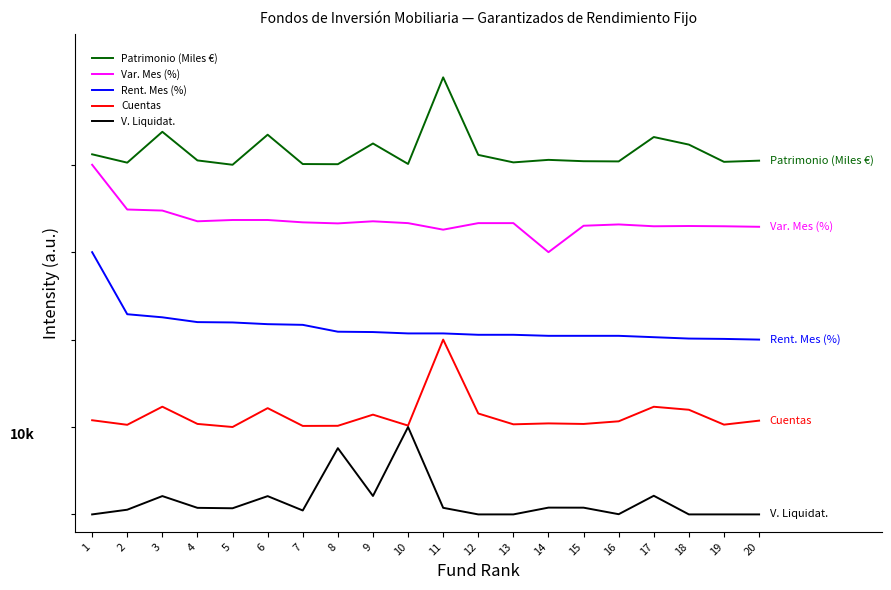

What is the difference between the second highest and minimum values in the Cuentas series?

0.2